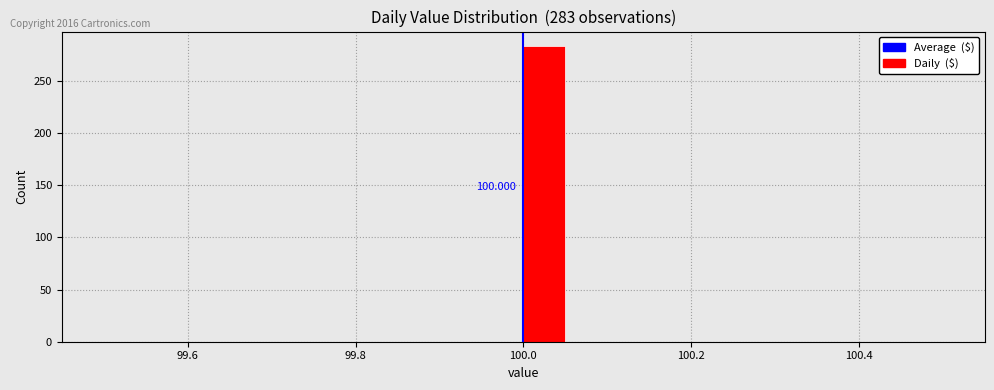

Around what value on the x-axis is the tallest bar? Give the approximate position of its centre, as read against the axis.

100.02